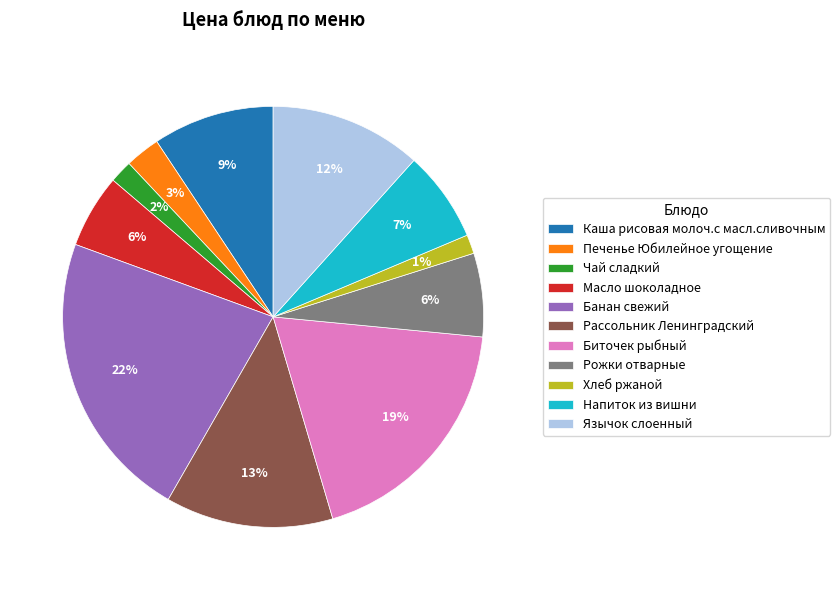

Which slice is the largest?

Банан свежий